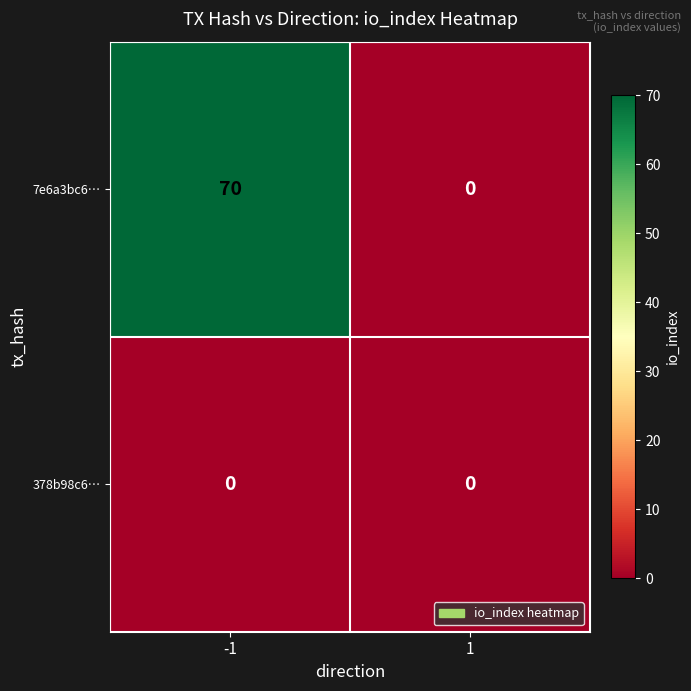

Rank the series by their maximum value, from lowest to highest.

378b98c6…, 7e6a3bc6…